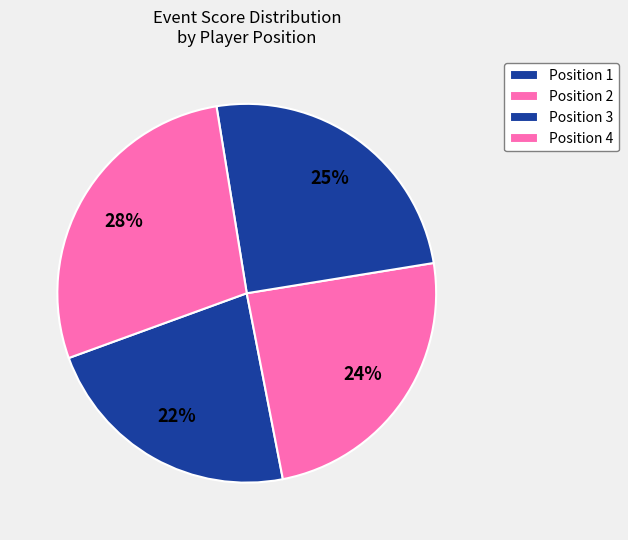

Is there any slice that represents more than half of the pie?

No